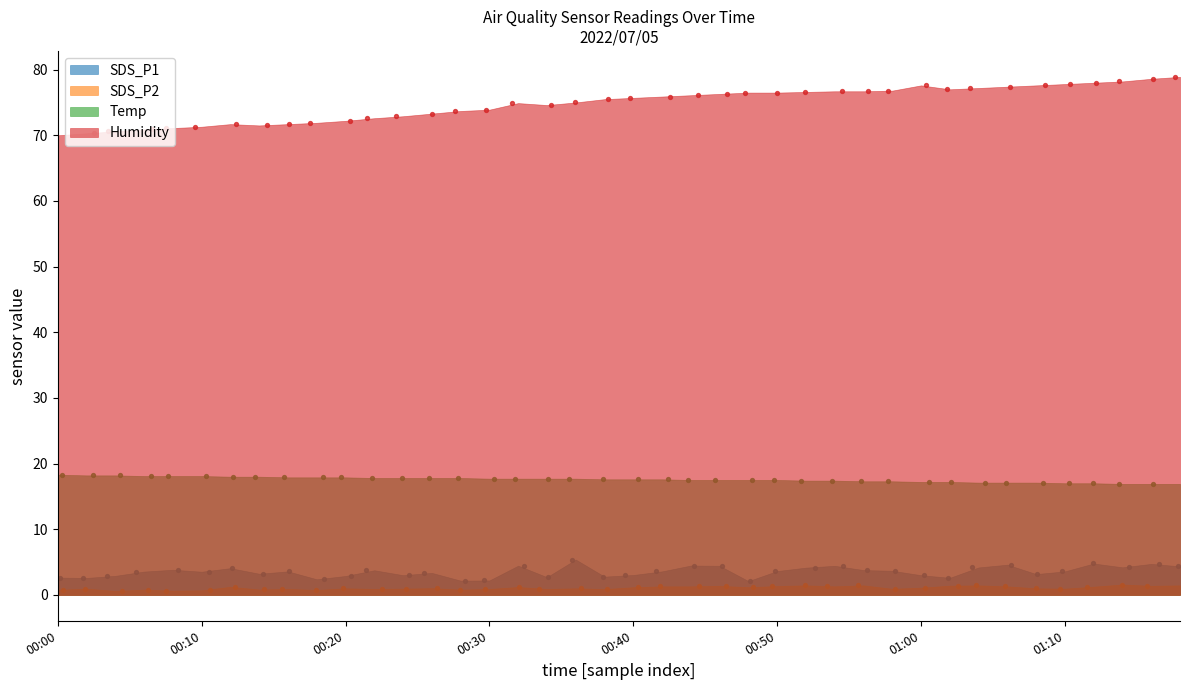

Which series reaches the minimum Y coordinate?

SDS_P2